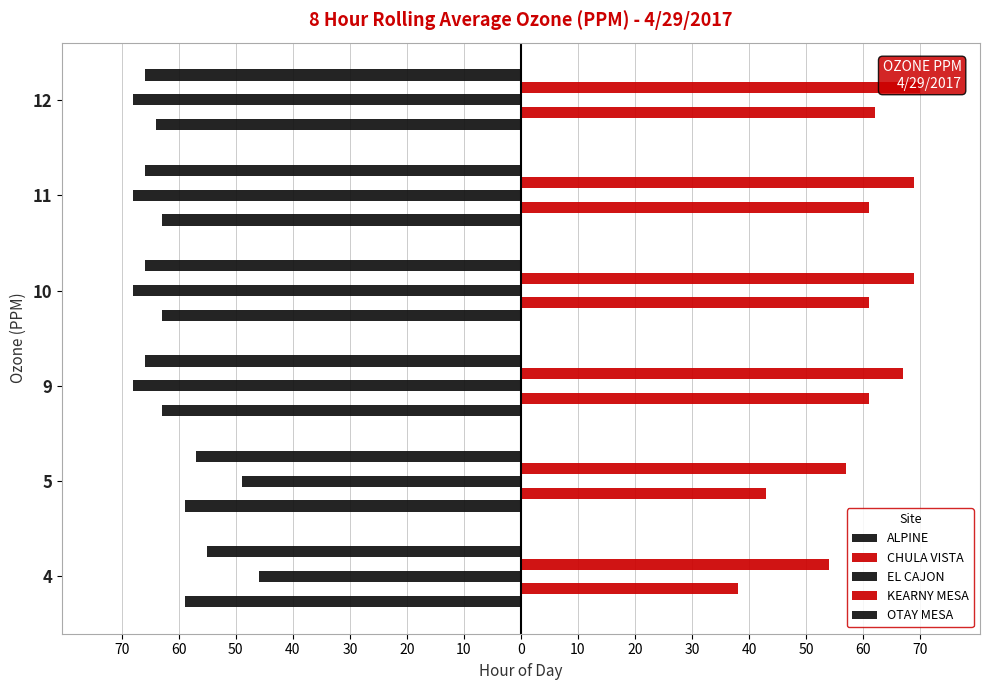

How many groups of bars are there?

6